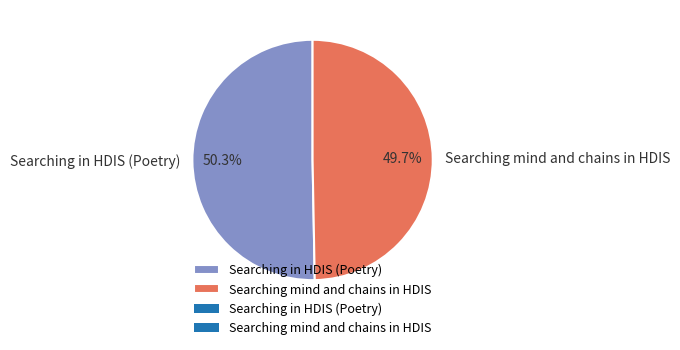

To the nearest percent, what is the difference between the largest and smallest slice percentages?

1%